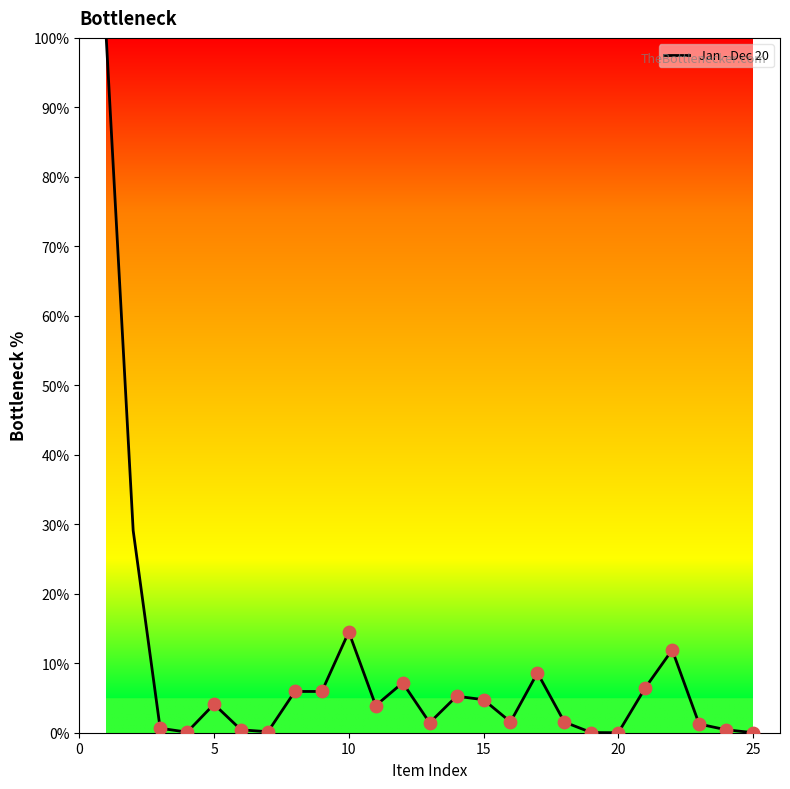

What is the maximum value shown in the chart?

100.0